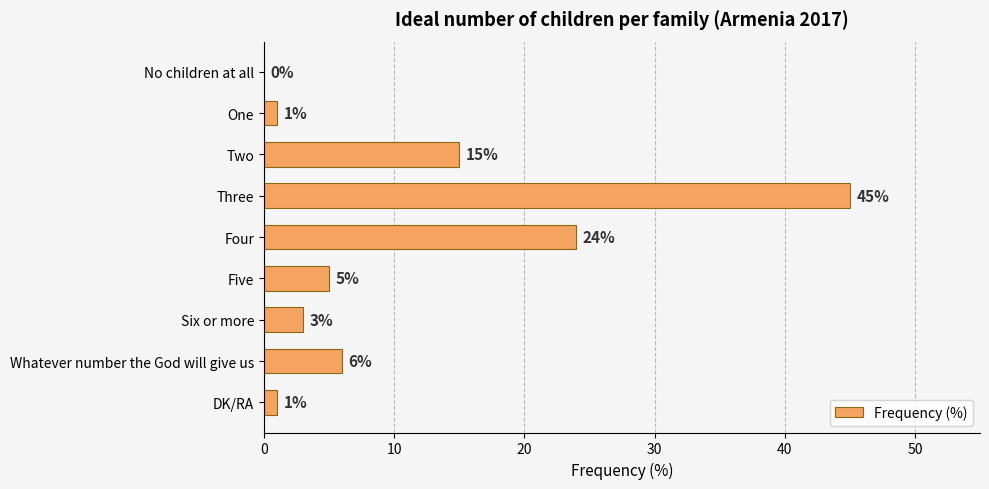

What is the change in value from One to Three?

+44